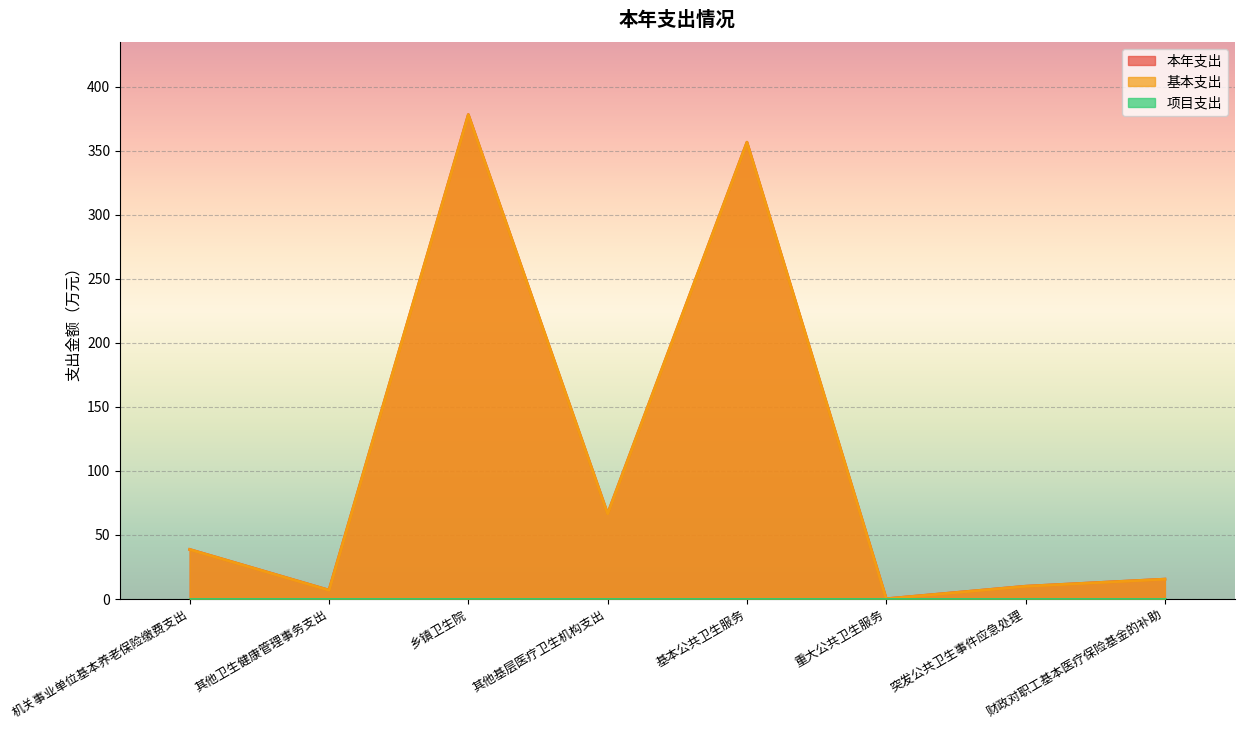

List the labels in order of 本年支出 value, smallest first.

重大公共卫生服务, 其他卫生健康管理事务支出, 突发公共卫生事件应急处理, 财政对职工基本医疗保险基金的补助, 机关事业单位基本养老保险缴费支出, 其他基层医疗卫生机构支出, 基本公共卫生服务, 乡镇卫生院